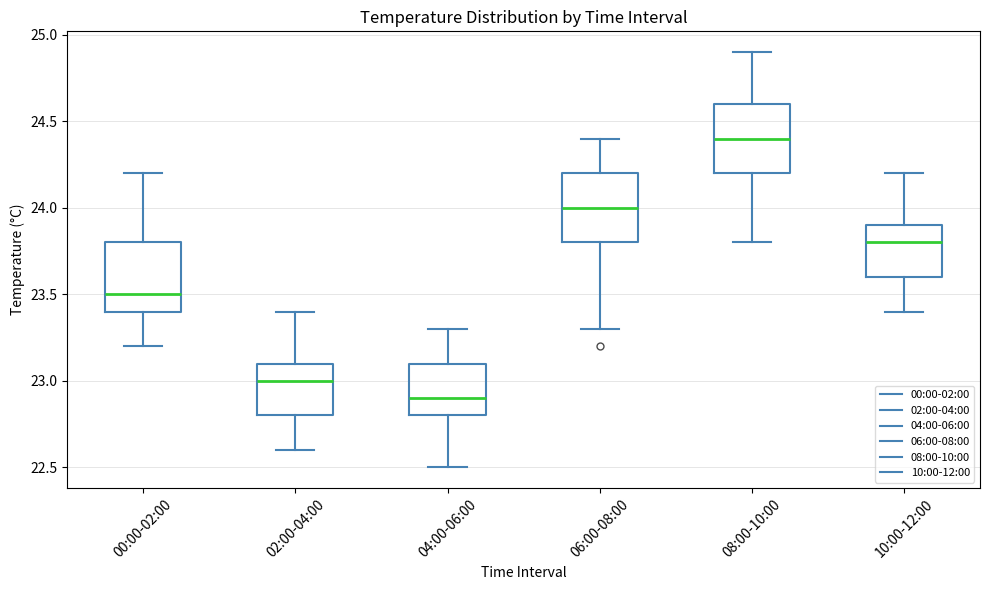

Which box has the lowest median line?

04:00-06:00